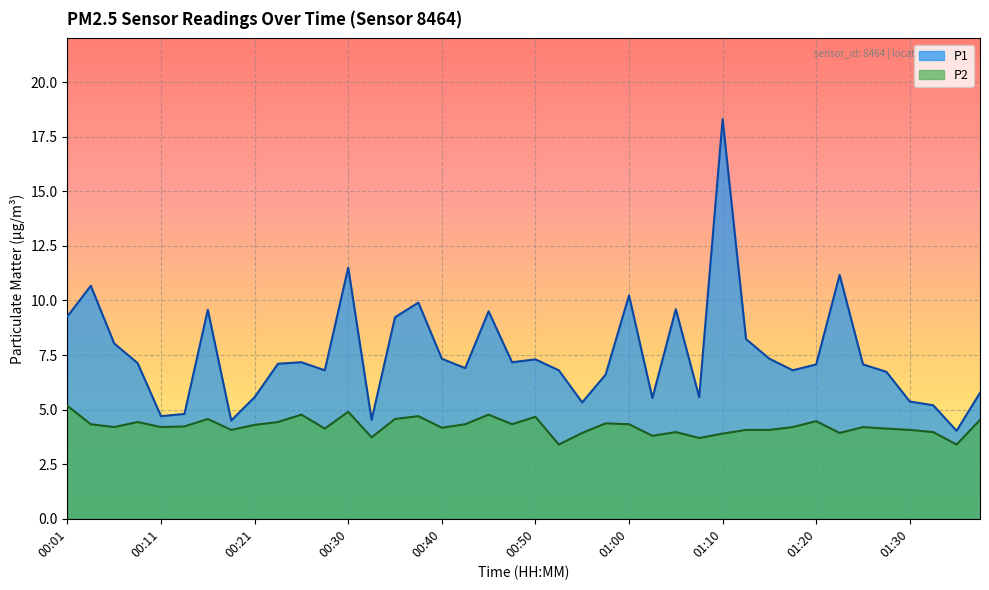

Count the number of categories in the chart.

40